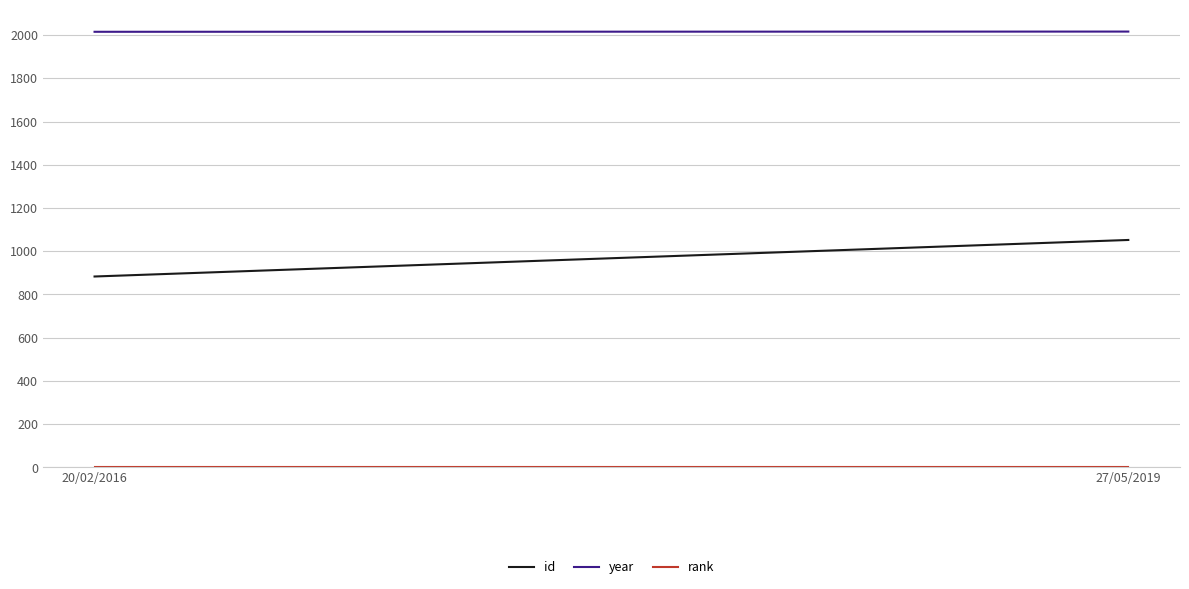

What is the sum of all year values?

4031